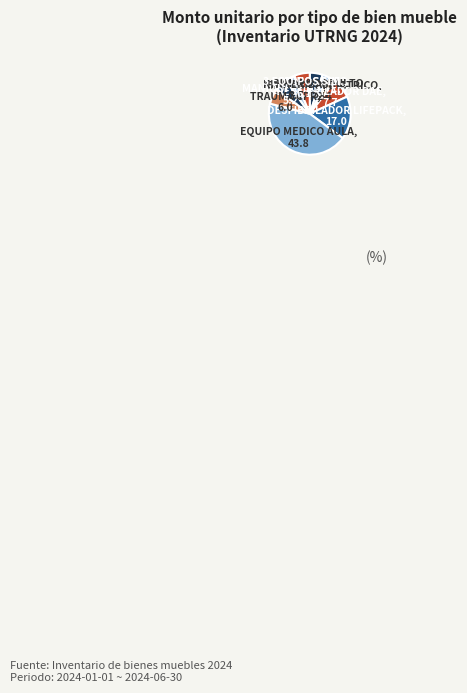

How many slices are in this pie chart?

10